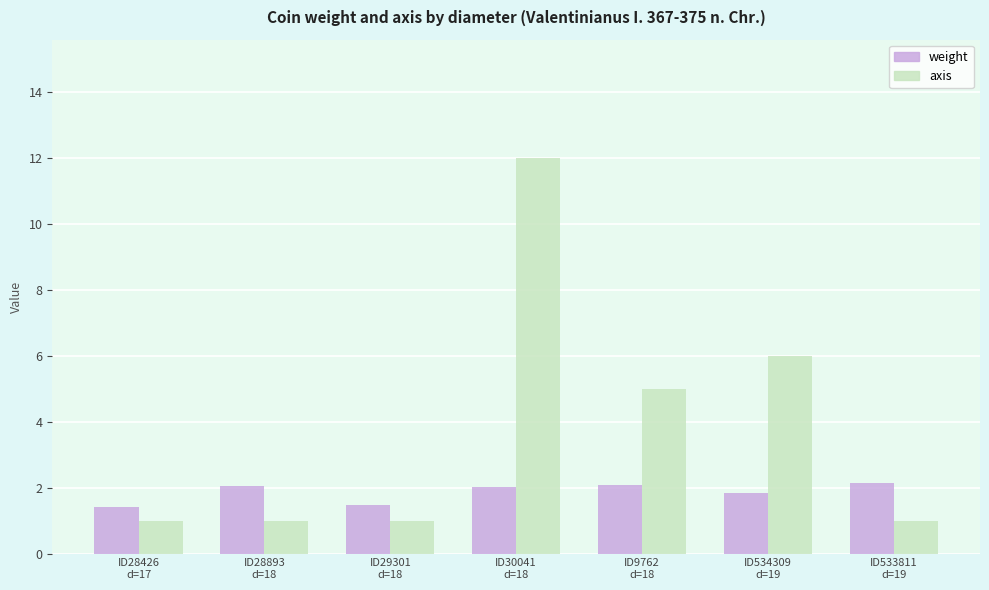

How many distinct data groups are displayed?

2